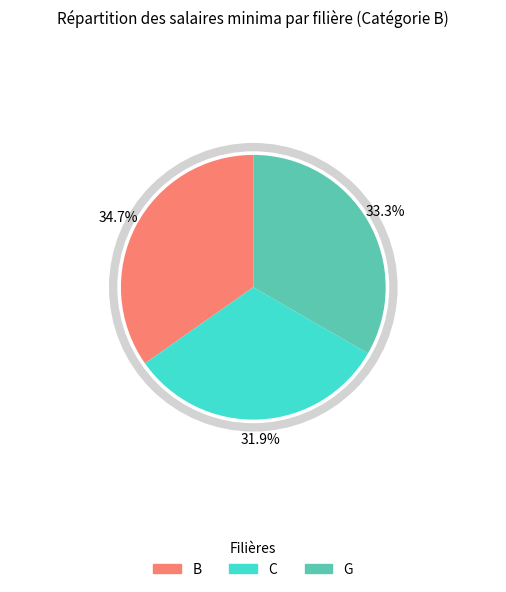

Does any single category account for the majority?

No